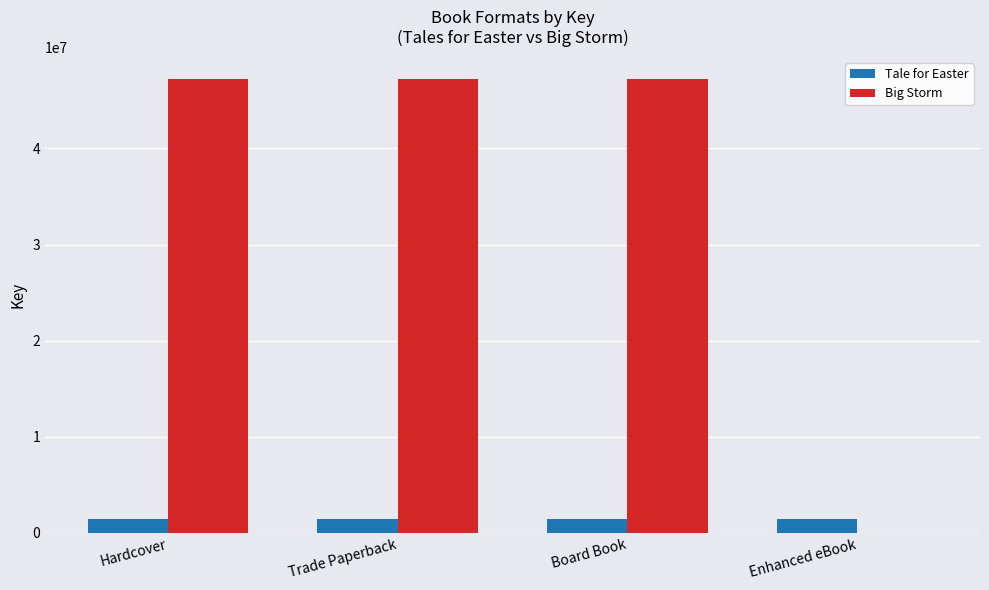

What are all the series names shown in the legend?

Tale for Easter, Big Storm